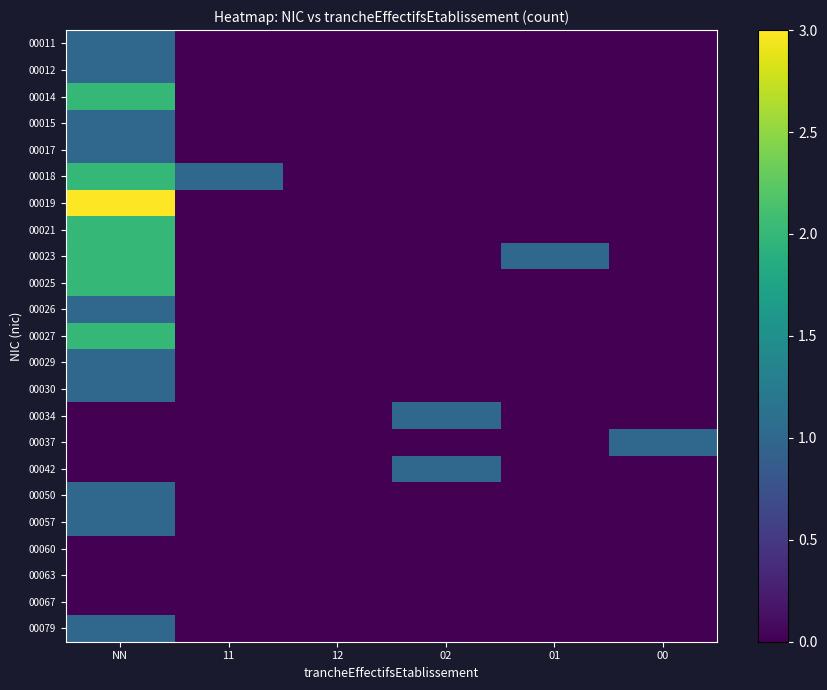

What is the total value across all series at 00?

1